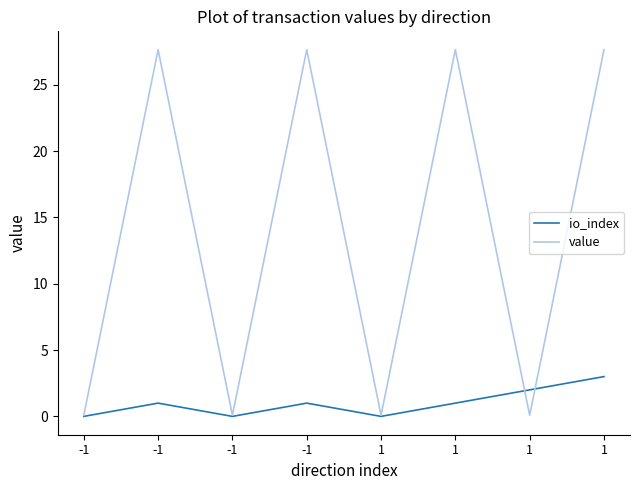

Is the value of io_index at 1 greater than the value of value at -1?

No